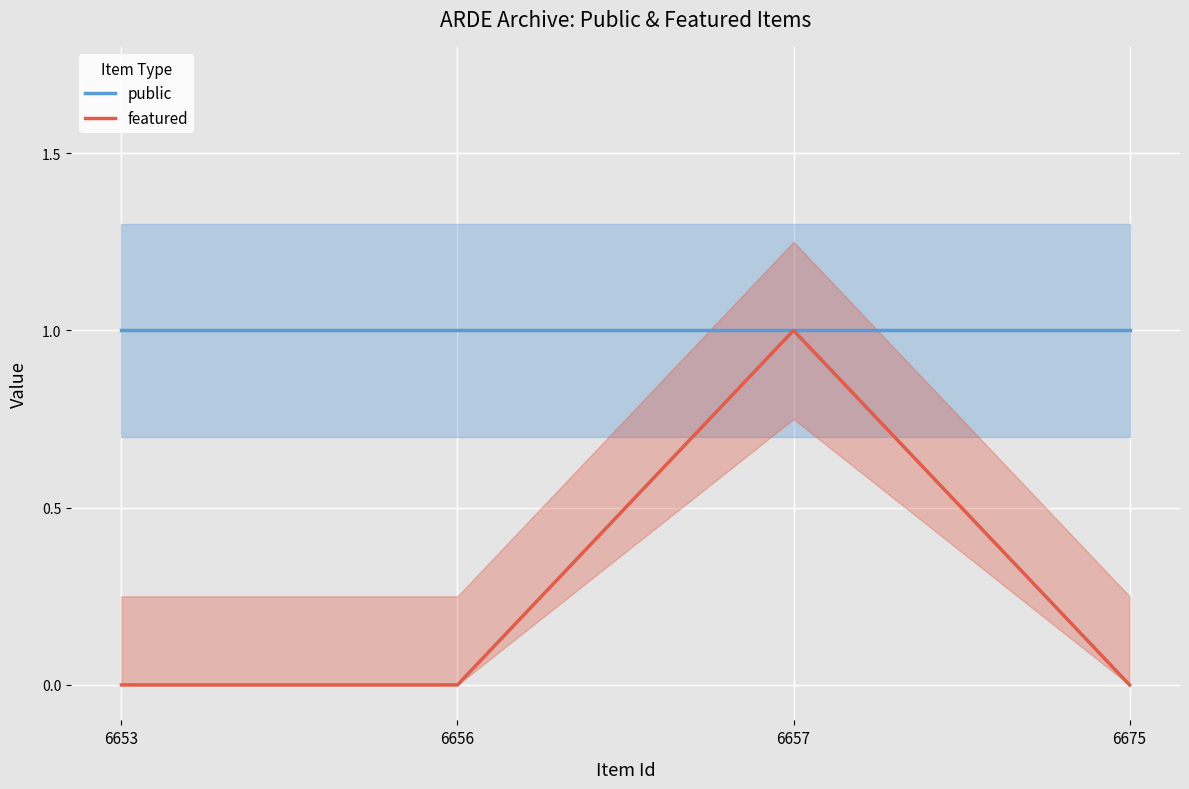

The value of public at 6653 is 2. True or false?

False